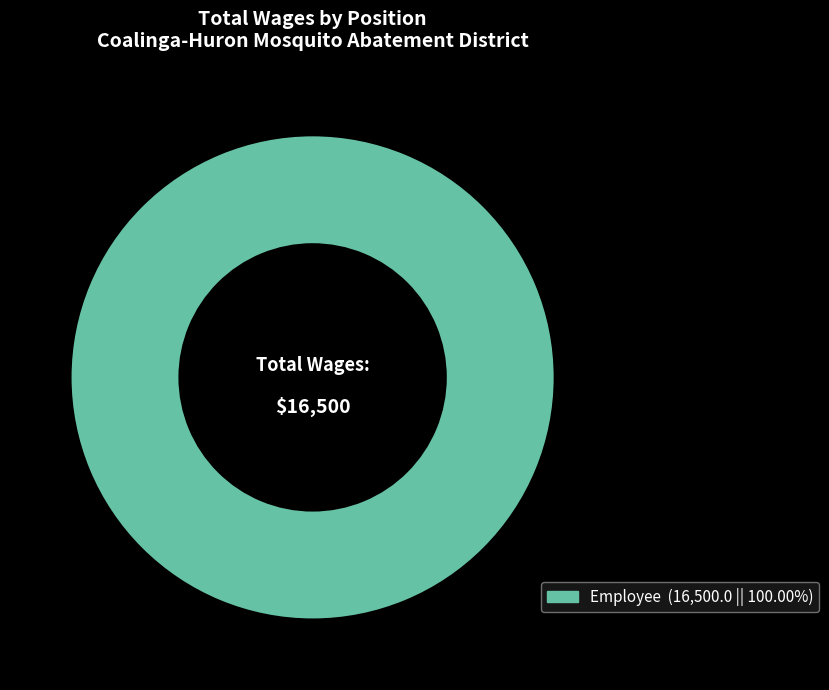

How many slices are in this pie chart?

1